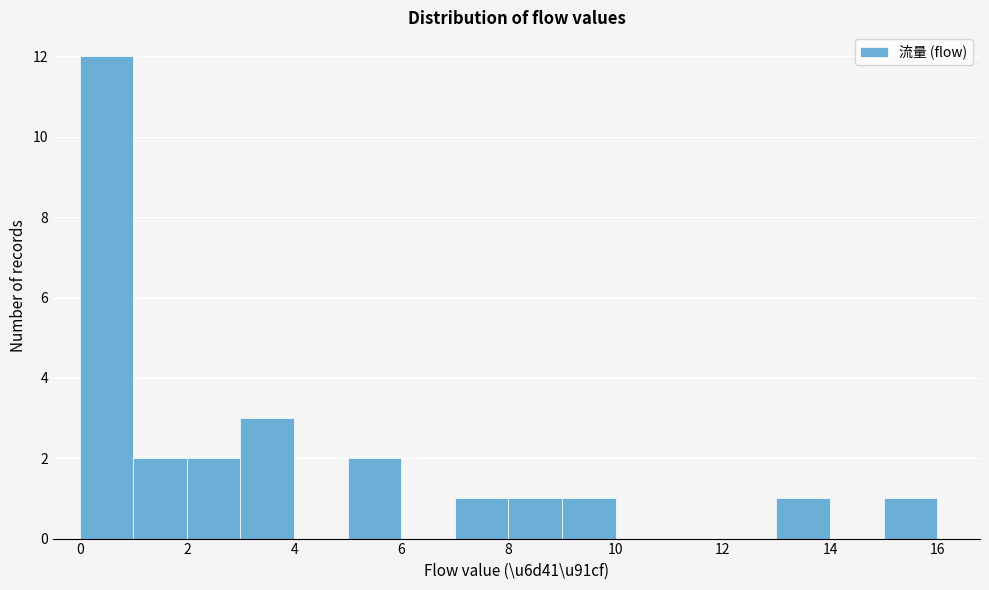

Reading left to right, list every bar in this chart as the range it spans on the x-axis followed by its height. The values are not printed on the chart, so give them approximately, as read against the axis.

0 to 1: 12
1 to 2: 2
2 to 3: 2
3 to 4: 3
4 to 5: 0
5 to 6: 2
6 to 7: 0
7 to 8: 1
8 to 9: 1
9 to 10: 1
10 to 11: 0
11 to 12: 0
12 to 13: 0
13 to 14: 1
14 to 15: 0
15 to 16: 1